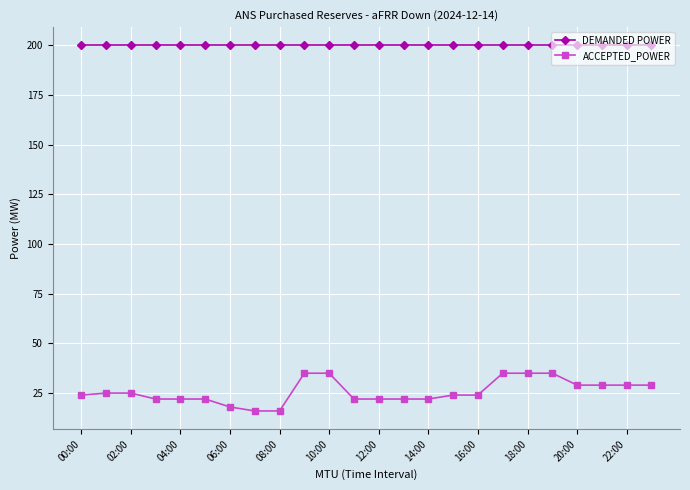

List the series in order of their peak value, highest first.

DEMANDED POWER, ACCEPTED_POWER